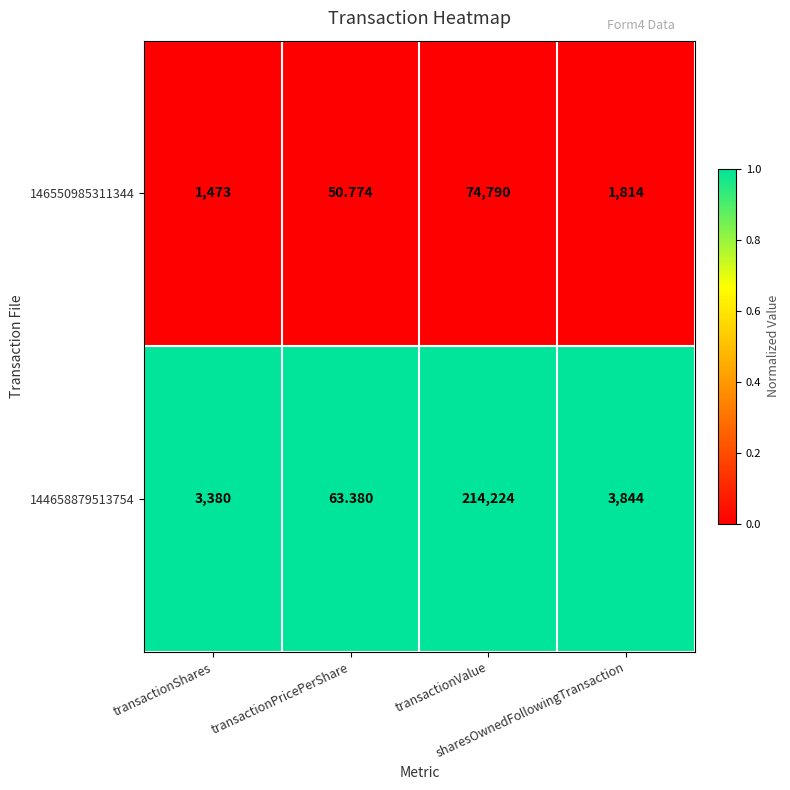

How many distinct data groups are displayed?

2